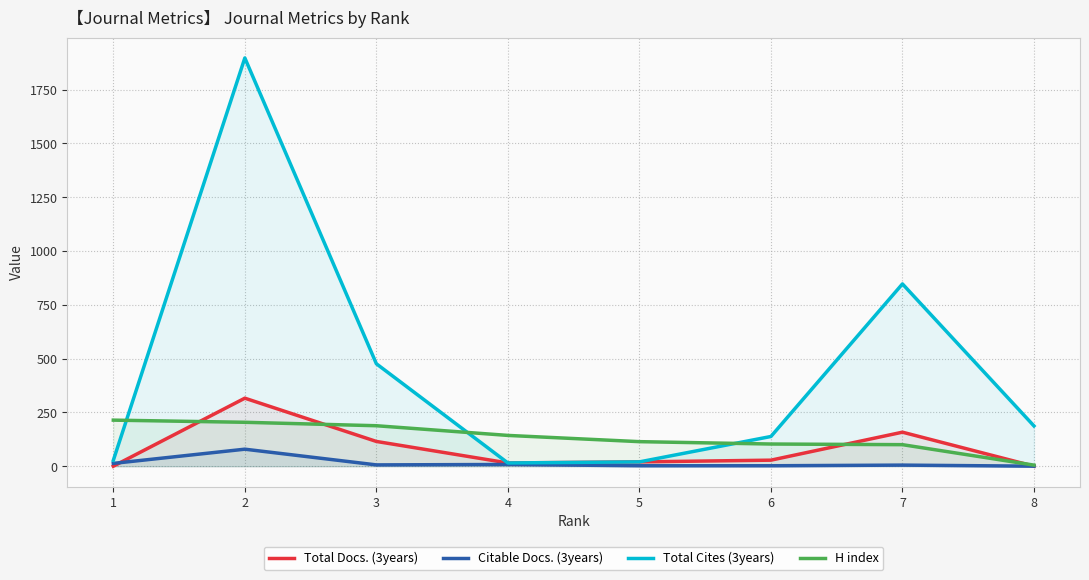

What is the difference between the maximum and second lowest values in the Total Docs. (3years) series?

316